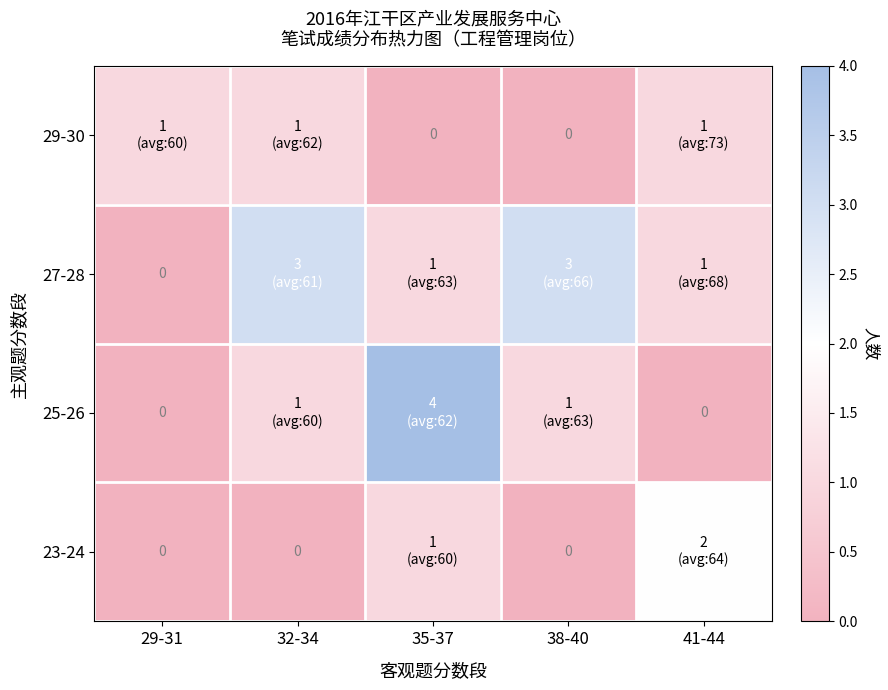

At which category is the sum across all series the highest?

35-37